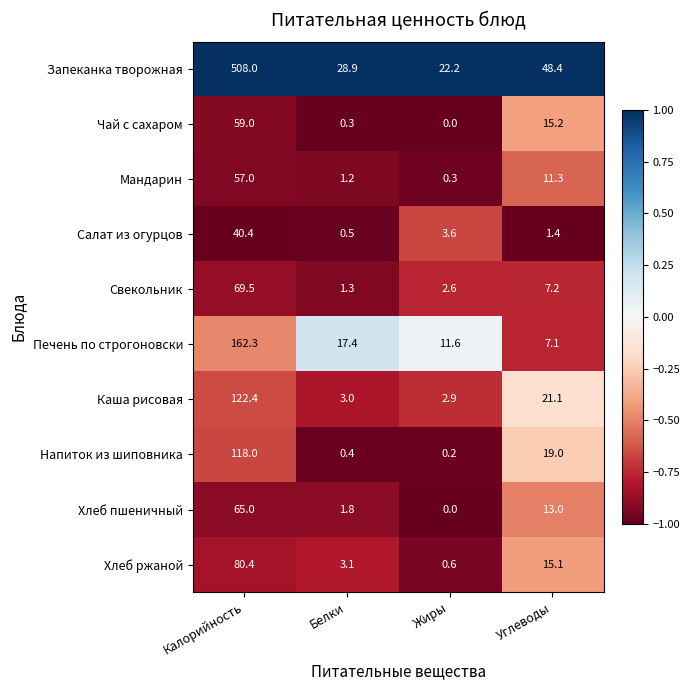

What is the difference between the maximum and minimum values in the Мандарин series?

56.7